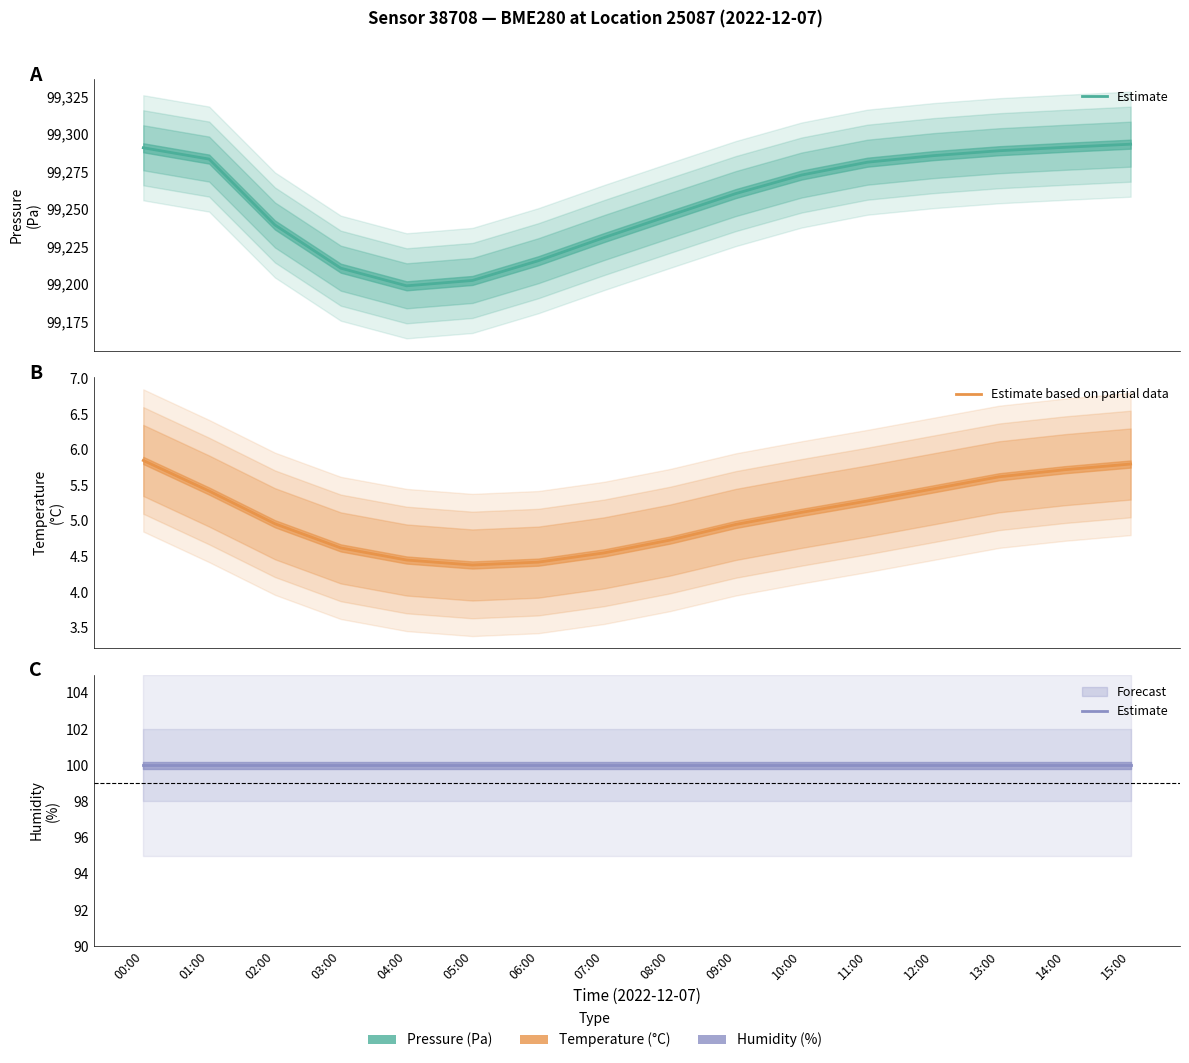

What is the value of the Estimate based on partial data point at the 16th from the left?

5.8